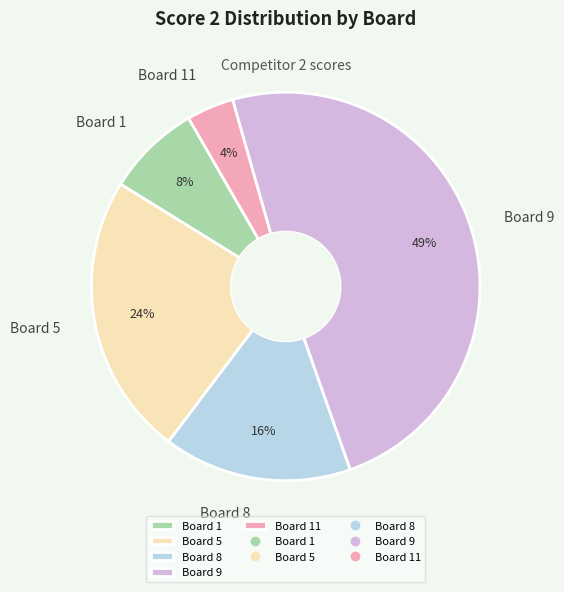

To the nearest percent, what is the difference between the Board 5 and Board 9 slice percentages?

25%